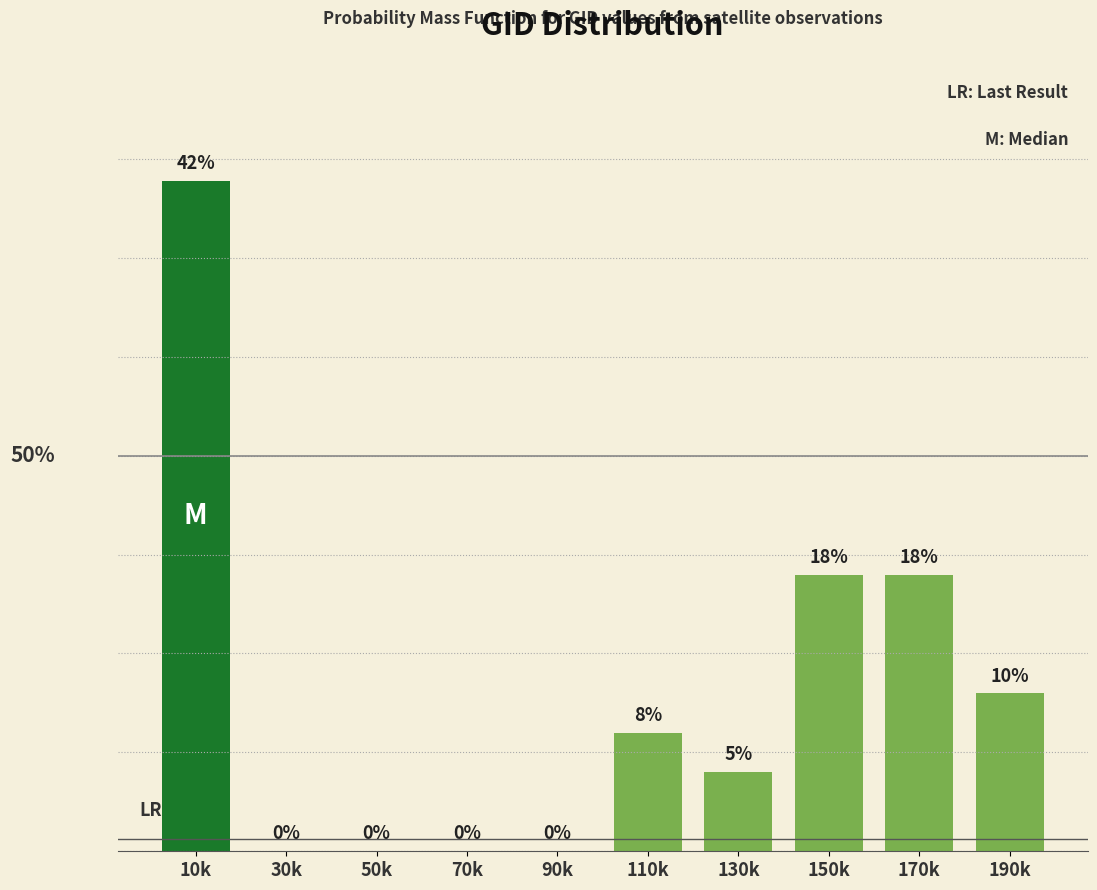

At which category does the chart reach its peak across all series?

10k